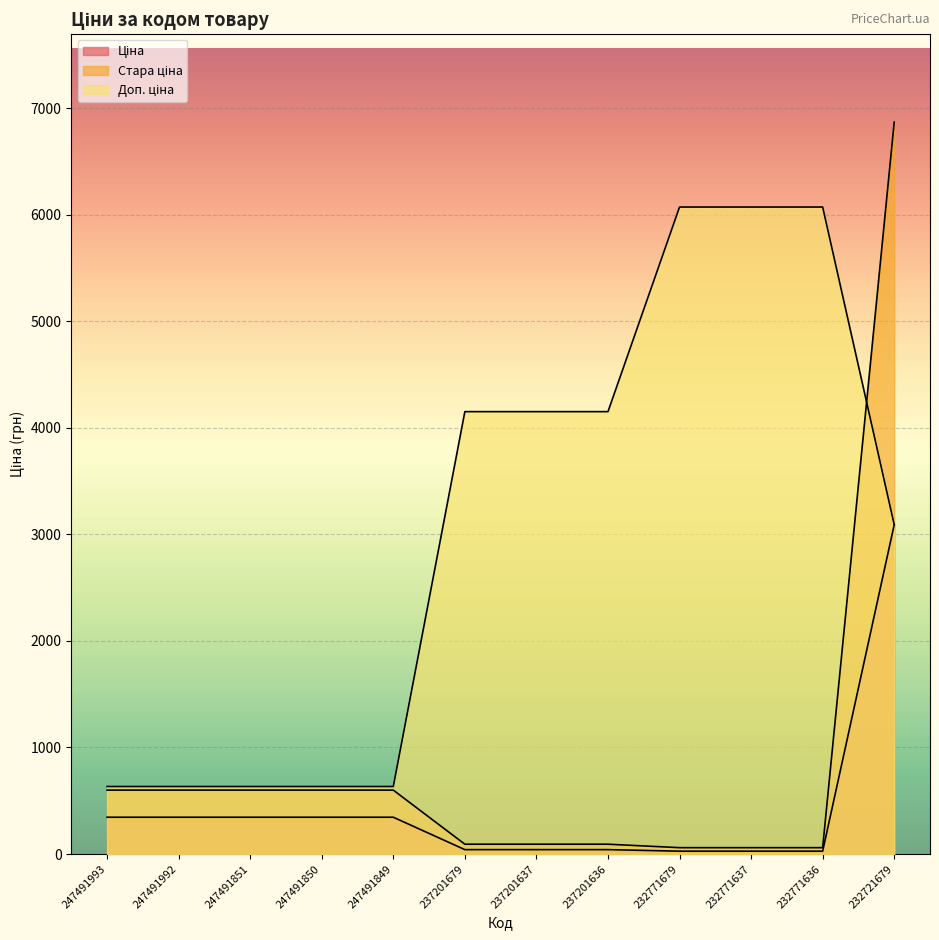

The Стара ціна series shows 6869.4 at 232721679. True or false?

True